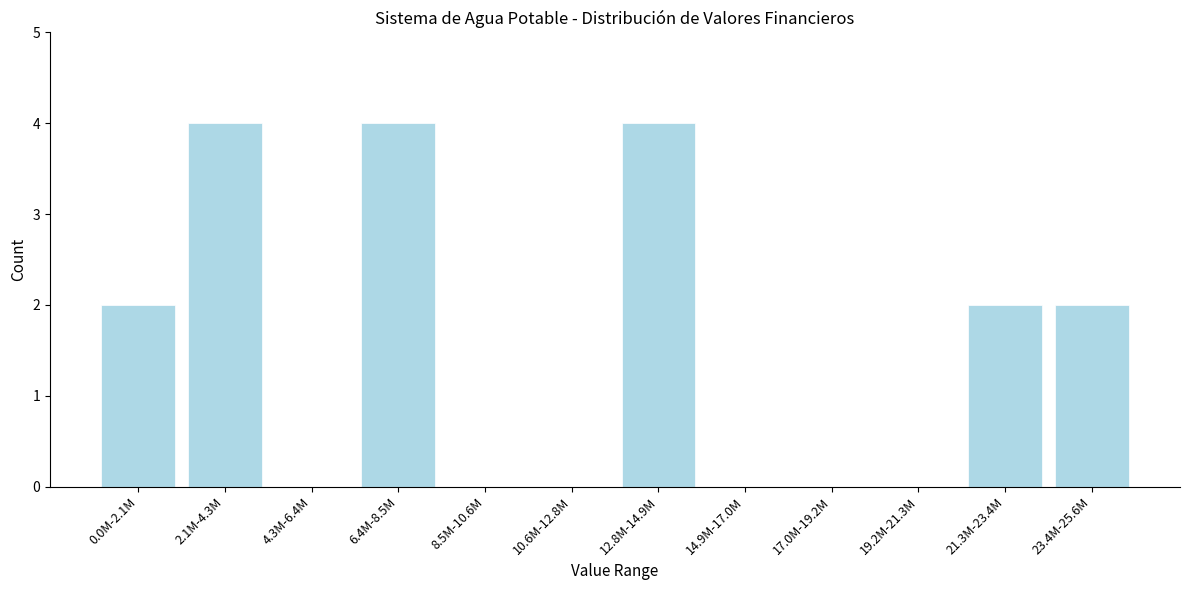

Reading left to right, transcribe all the data shown in this chart.

0.0M-2.1M=2	2.1M-4.3M=4	4.3M-6.4M=0	6.4M-8.5M=4	8.5M-10.6M=0	10.6M-12.8M=0	12.8M-14.9M=4	14.9M-17.0M=0	17.0M-19.2M=0	19.2M-21.3M=0	21.3M-23.4M=2	23.4M-25.6M=2